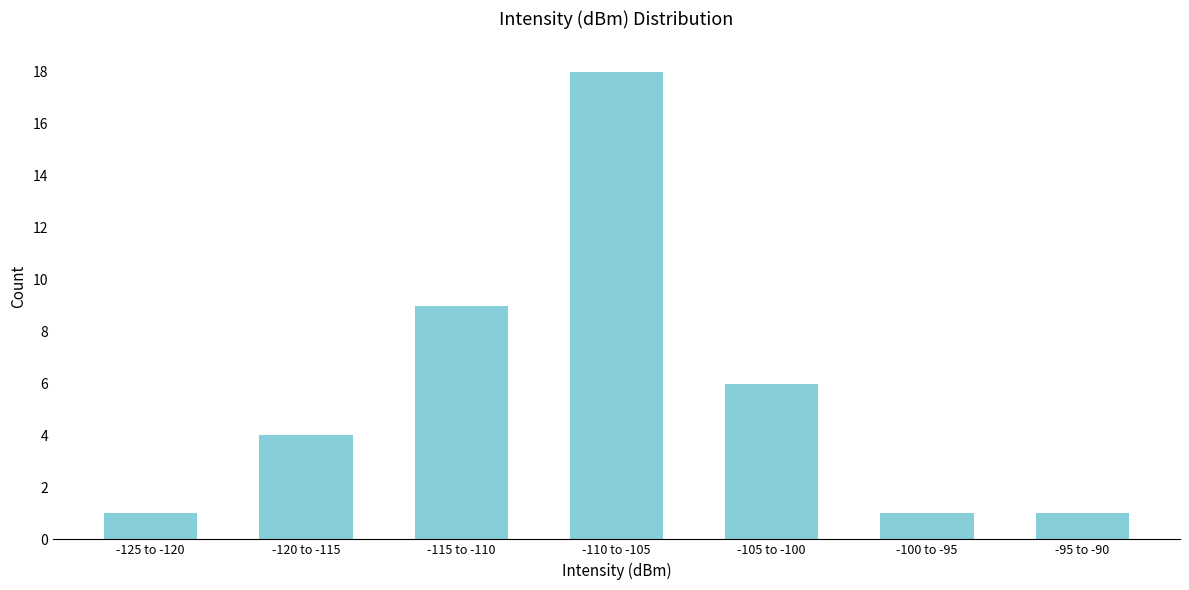

Reading right to left, transcribe all the data shown in this chart.

1	1	6	18	9	4	1